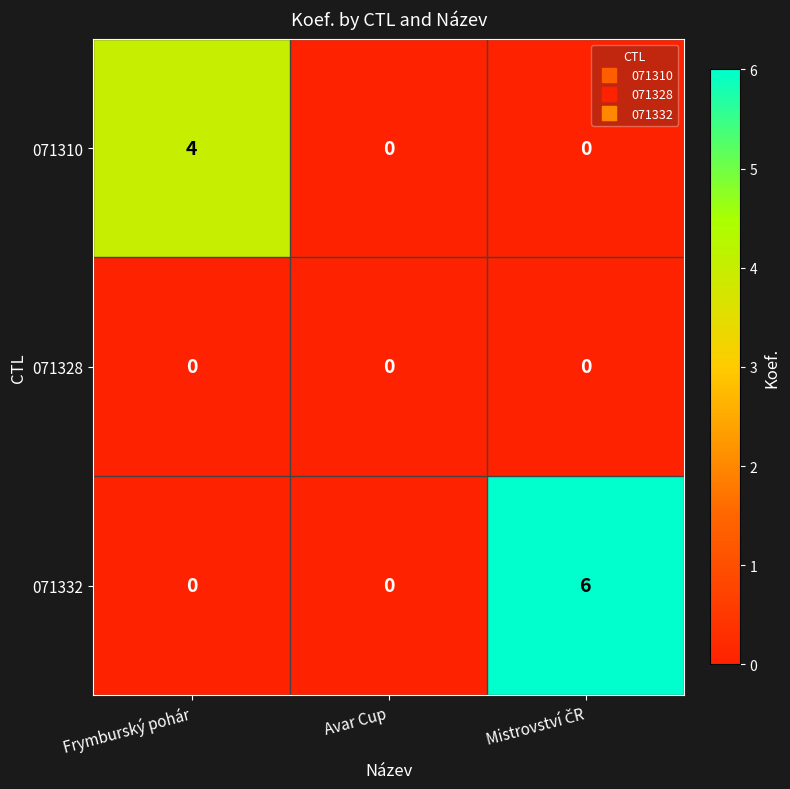

Reading left to right, list all the values displayed in this chart.

071310: 4	0	0
071328: 0	0	0
071332: 0	0	6